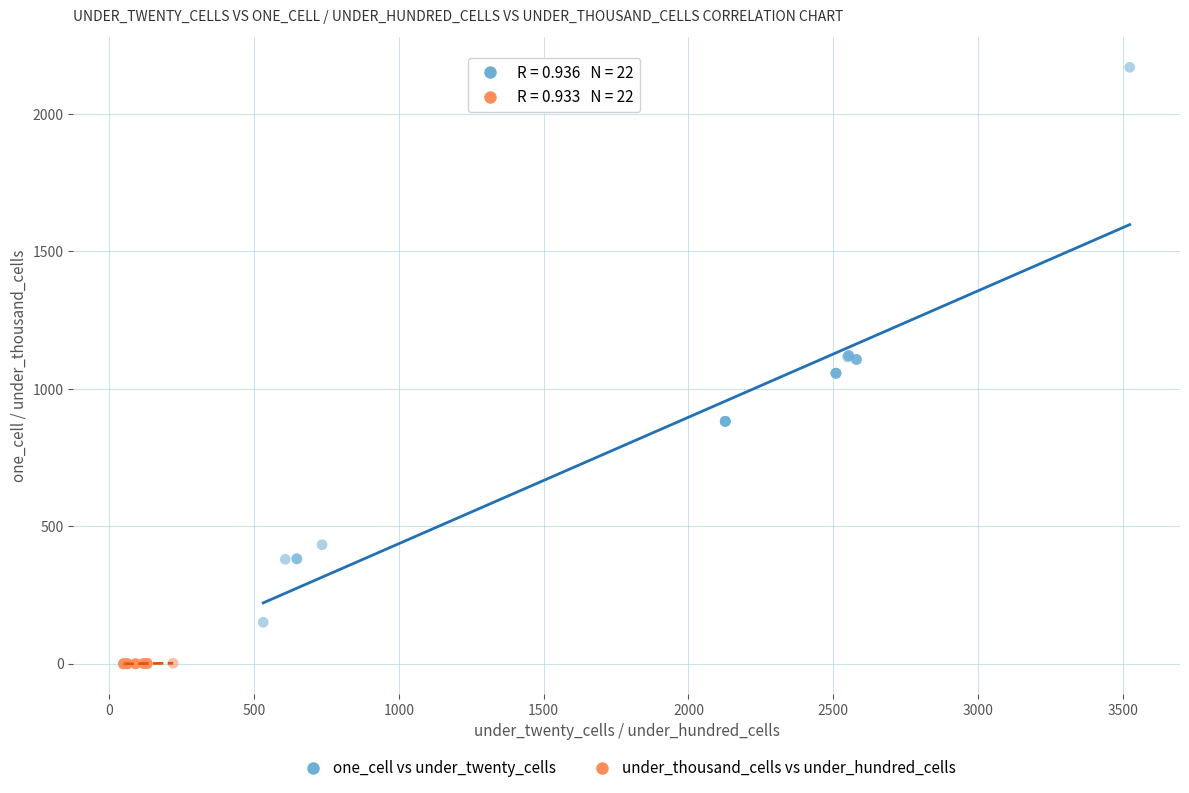

Which series has the widest spread of Y values?

one_cell vs under_twenty_cells